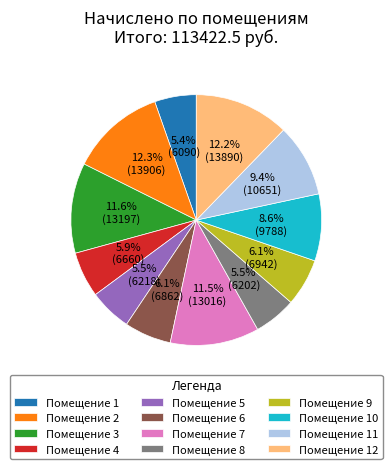

Does any single category account for the majority?

No